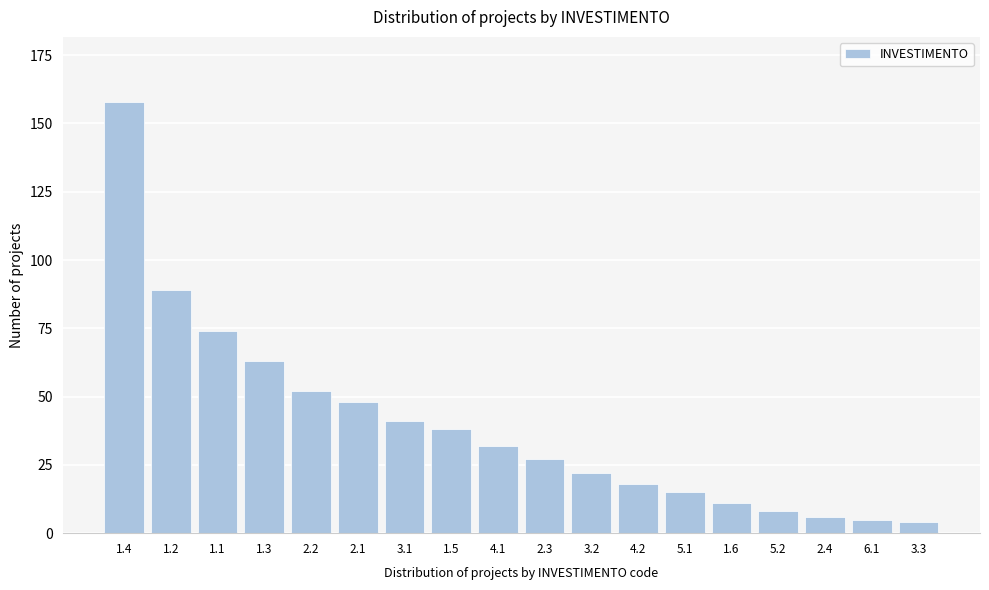

Reading right to left, extract all data points from this chart.

3.3=4	6.1=5	2.4=6	5.2=8	1.6=11	5.1=15	4.2=18	3.2=22	2.3=27	4.1=32	1.5=38	3.1=41	2.1=48	2.2=52	1.3=63	1.1=74	1.2=89	1.4=158